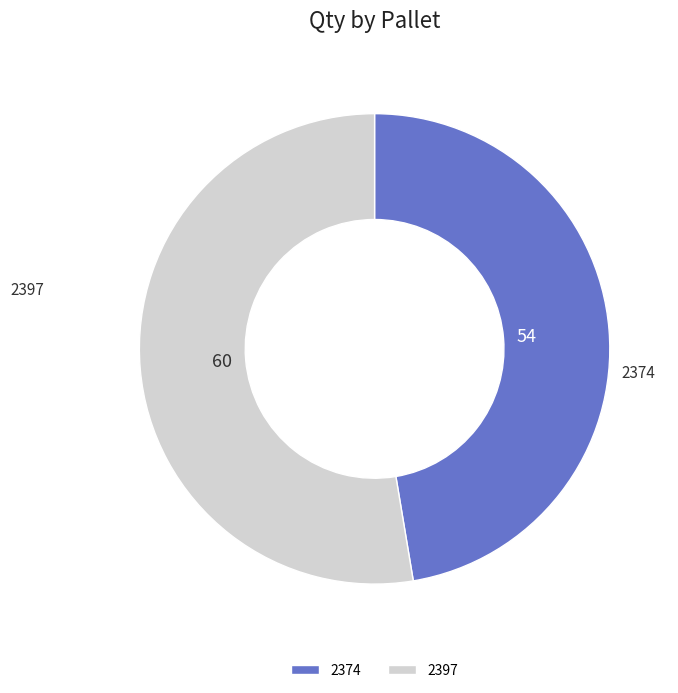

Is it true that 2397 is 41% of the pie?

False